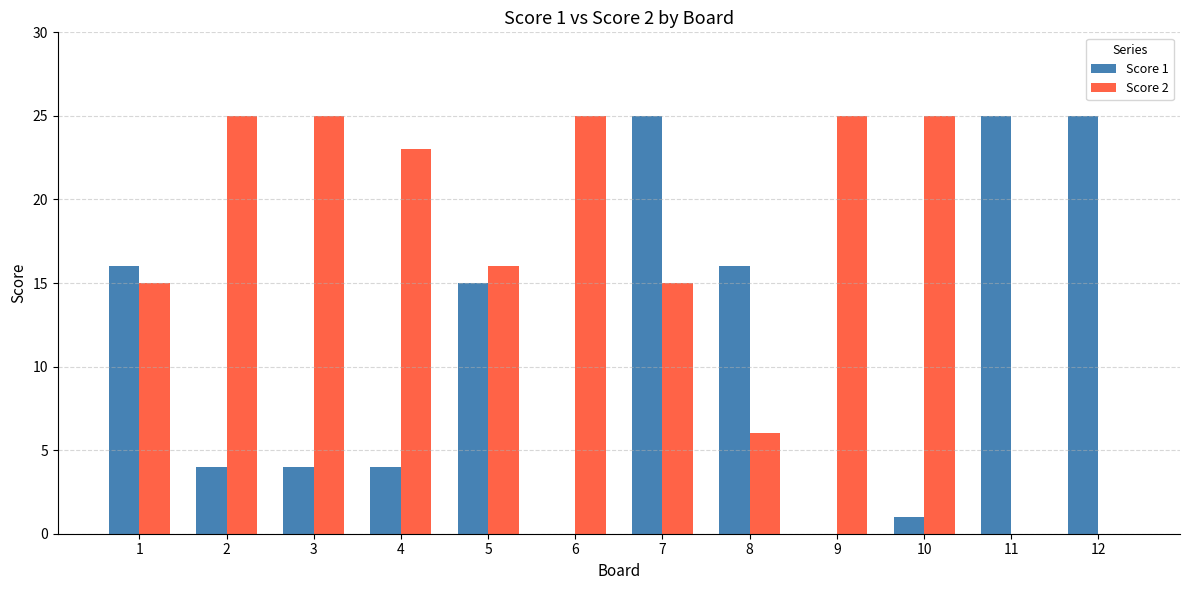

Where does the Score 1 series first go above 15?

1